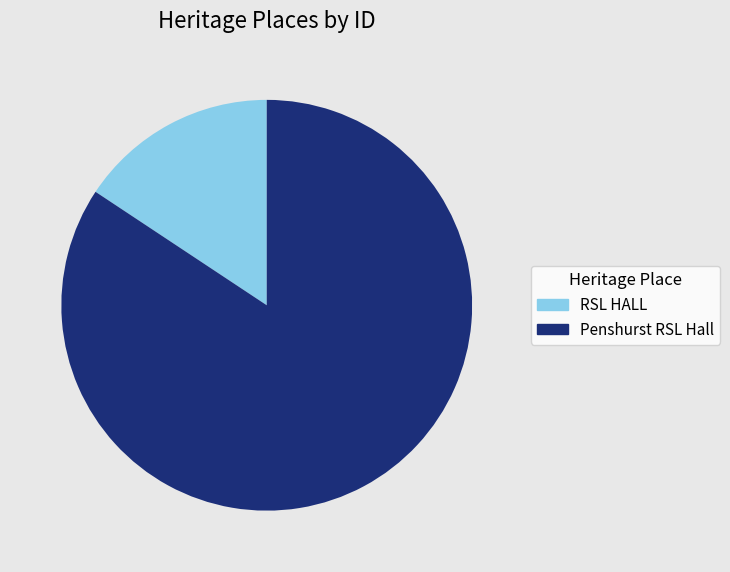

The Penshurst RSL Hall slice represents 84% of the pie. True or false?

True